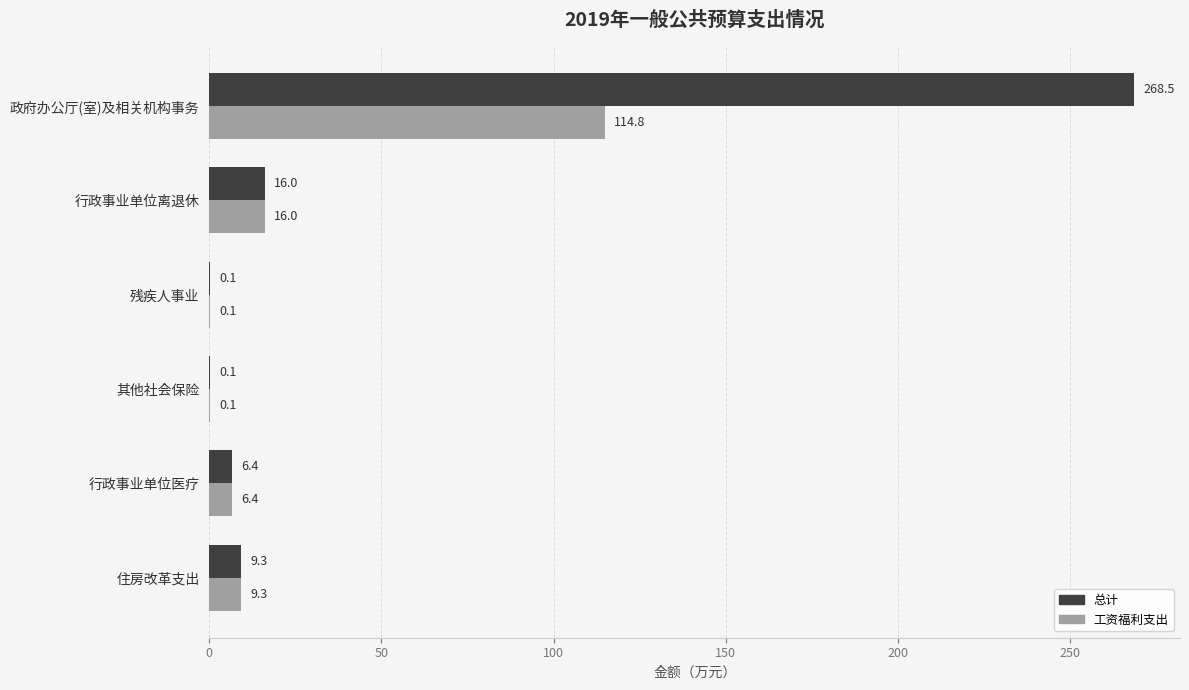

What is the maximum value shown in the chart?

268.5